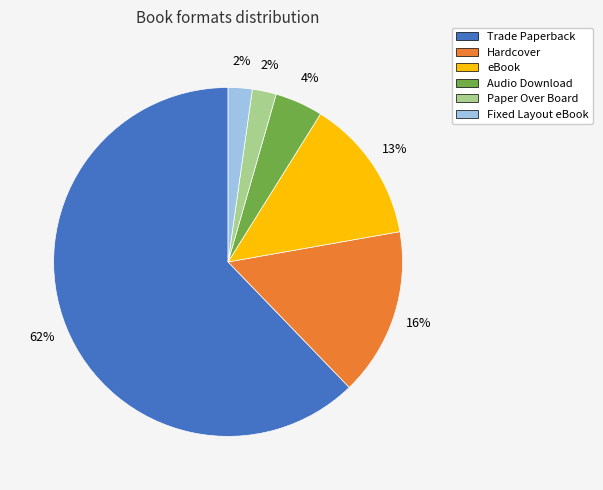

Approximately how many times larger is the value at Audio Download compared to Paper Over Board?

2.0